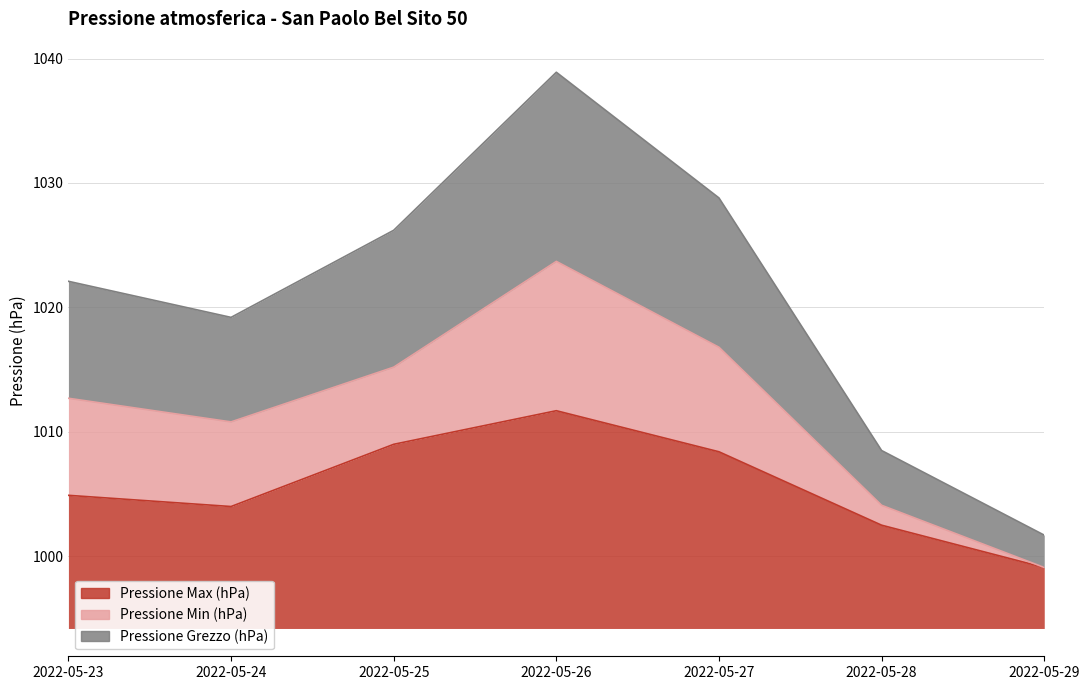

Is it true that Pressione Max (hPa) equals 1002.5 at 2022-05-28?

True